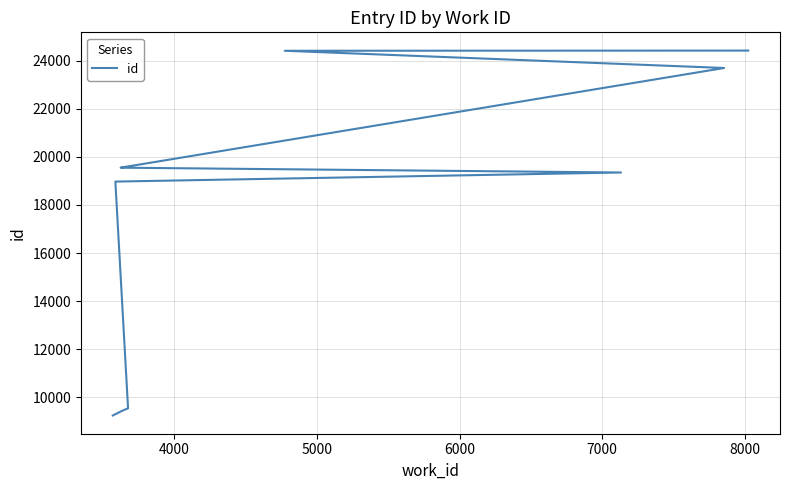

What is the value of the 10th point from the left?

24428